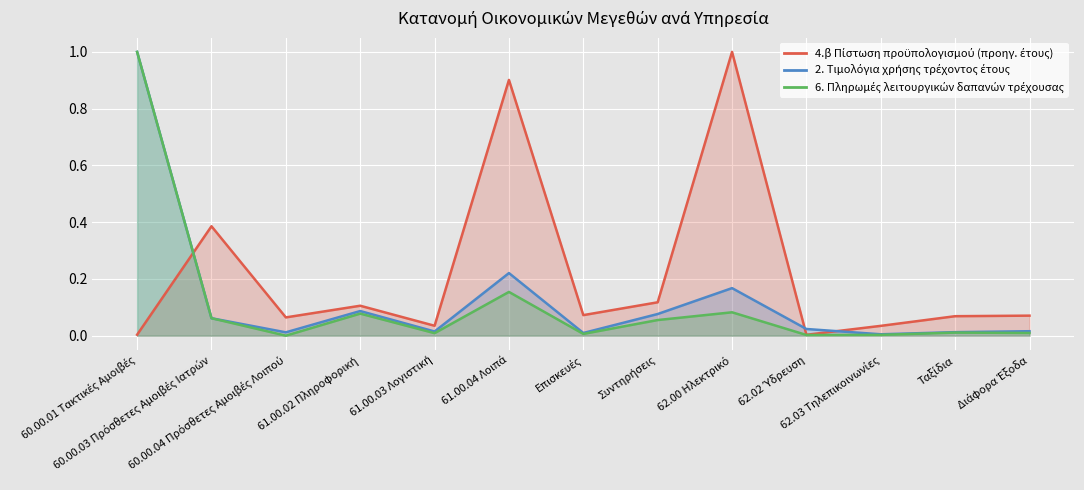

Reading left to right, transcribe all the data shown in this chart.

4.β Πίστωση προϋπολογισμού (προηγ. έτους): 0.0	0.4	0.1	0.1	0.0	0.9	0.1	0.1	1.0	0.0	0.0	0.1	0.1
2. Τιμολόγια χρήσης τρέχοντος έτους: 1.0	0.1	0.0	0.1	0.0	0.2	0.0	0.1	0.2	0.0	0.0	0.0	0.0
6. Πληρωμές λειτουργικών δαπανών τρέχουσας: 1.0	0.1	0.0	0.1	0.0	0.2	0.0	0.1	0.1	0.0	0.0	0.0	0.0